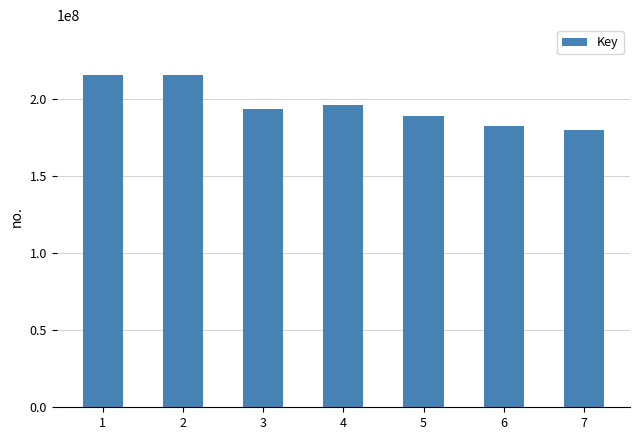

Where does the data first go above 193241317?

1